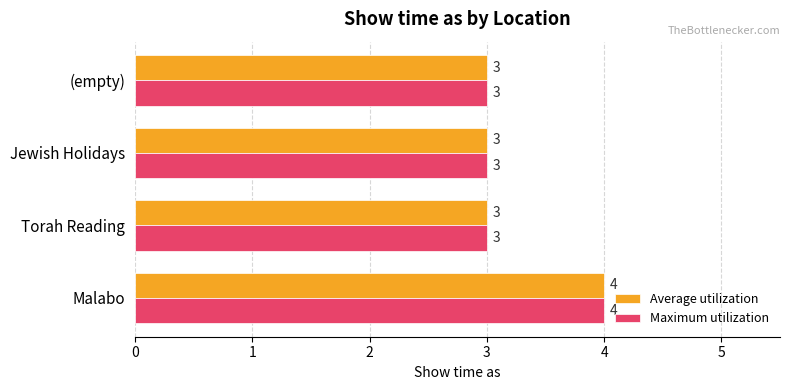

Is it true that Average utilization equals 5 at (empty)?

False